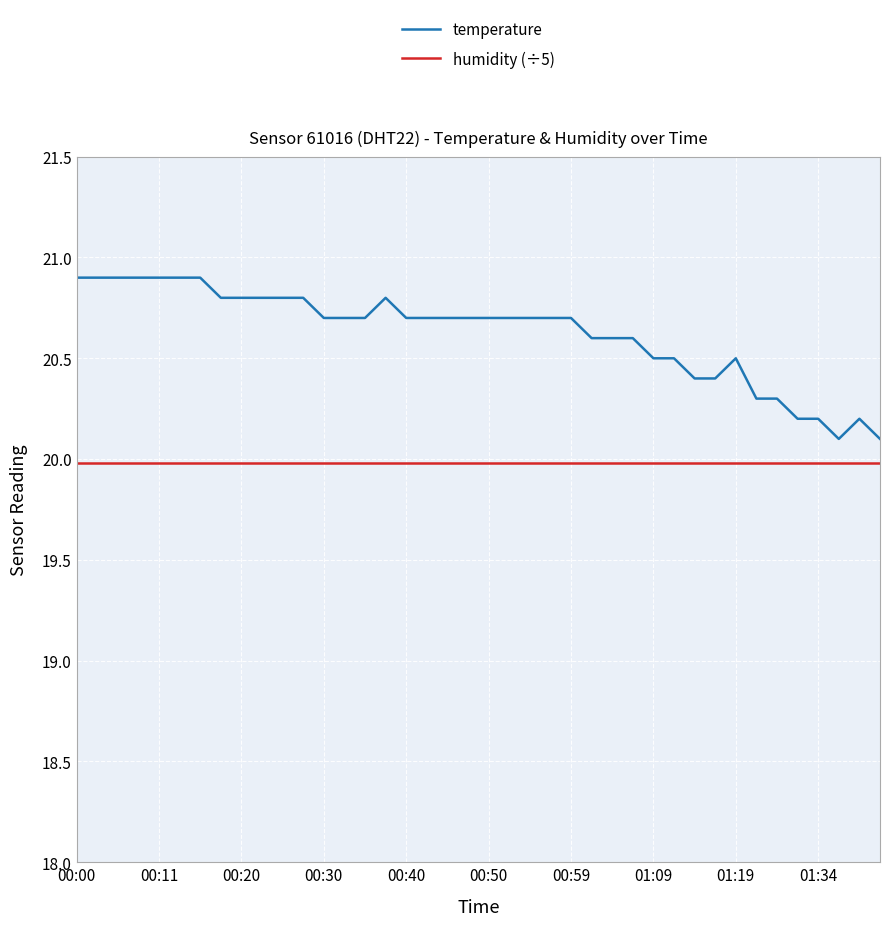

Reading right to left, transcribe all the data shown in this chart.

temperature: 20.1	20.2	20.1	20.2	20.2	20.3	20.3	20.5	20.4	20.4	20.5	20.5	20.6	20.6	20.6	20.7	20.7	20.7	20.7	20.7	20.7	20.7	20.7	20.7	20.8	20.7	20.7	20.7	20.8	20.8	20.8	20.8	20.8	20.9	20.9	20.9	20.9	20.9	20.9	20.9
humidity (÷5): 20.0	20.0	20.0	20.0	20.0	20.0	20.0	20.0	20.0	20.0	20.0	20.0	20.0	20.0	20.0	20.0	20.0	20.0	20.0	20.0	20.0	20.0	20.0	20.0	20.0	20.0	20.0	20.0	20.0	20.0	20.0	20.0	20.0	20.0	20.0	20.0	20.0	20.0	20.0	20.0